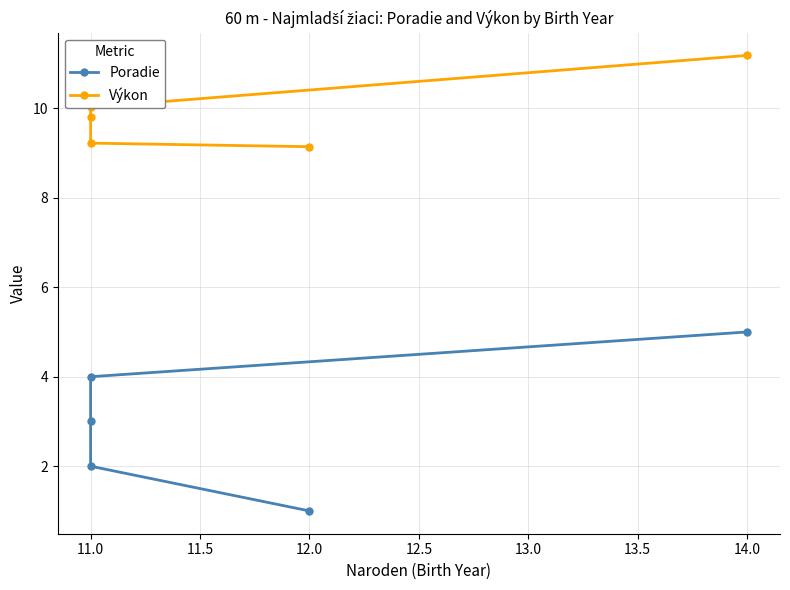

What is the value of the Poradie point at the 2nd from the left?

2.0